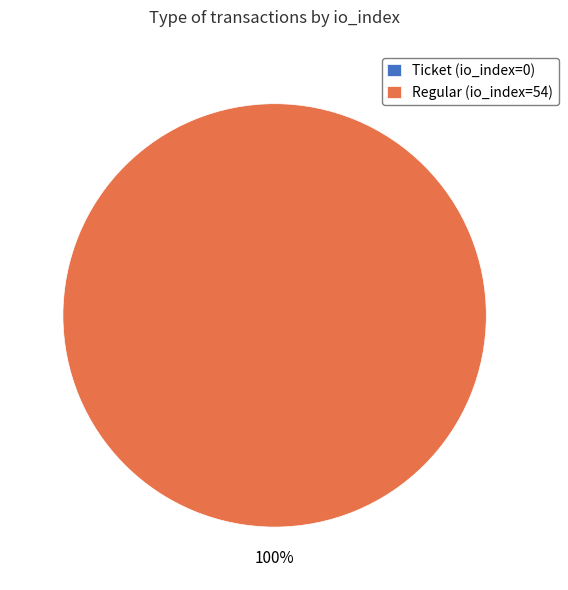

What percentage is the Regular (io_index=54) slice, to the nearest percent?

100%